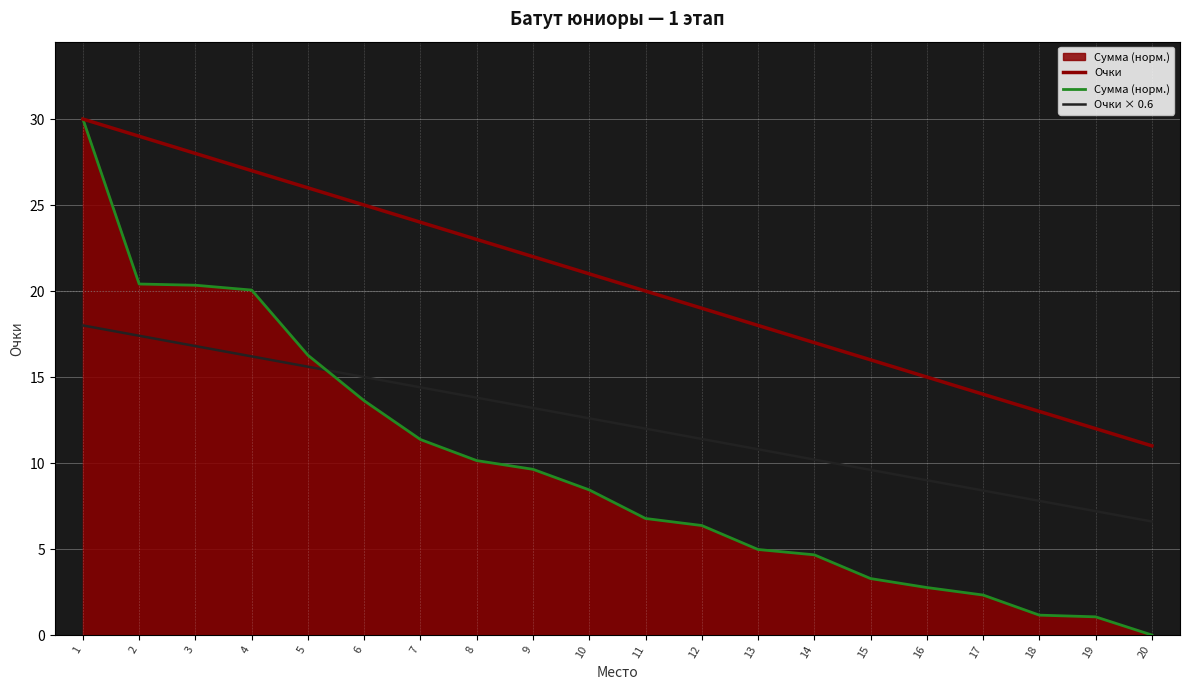

What is the maximum value for Очки?

30.0